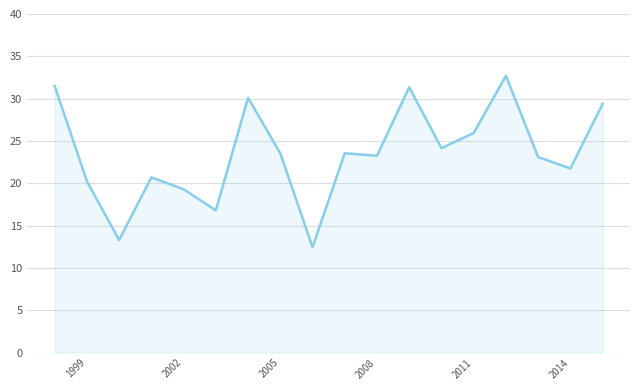

Does the chart display data point markers on the line(s)?

No